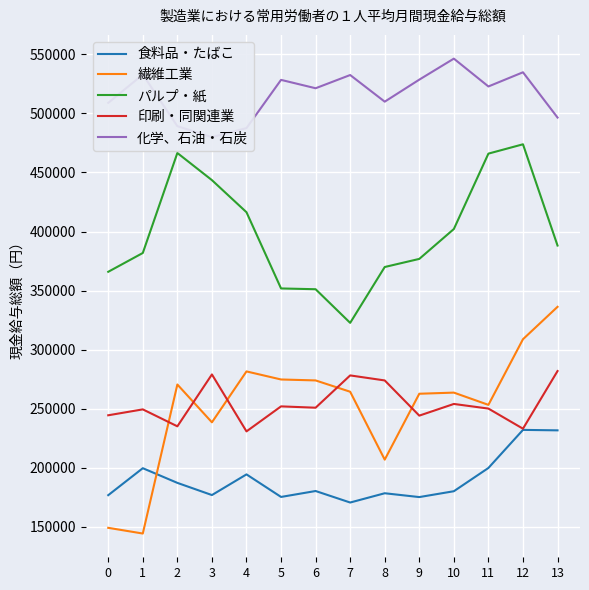

What is the total value across all series at 13?

1734333